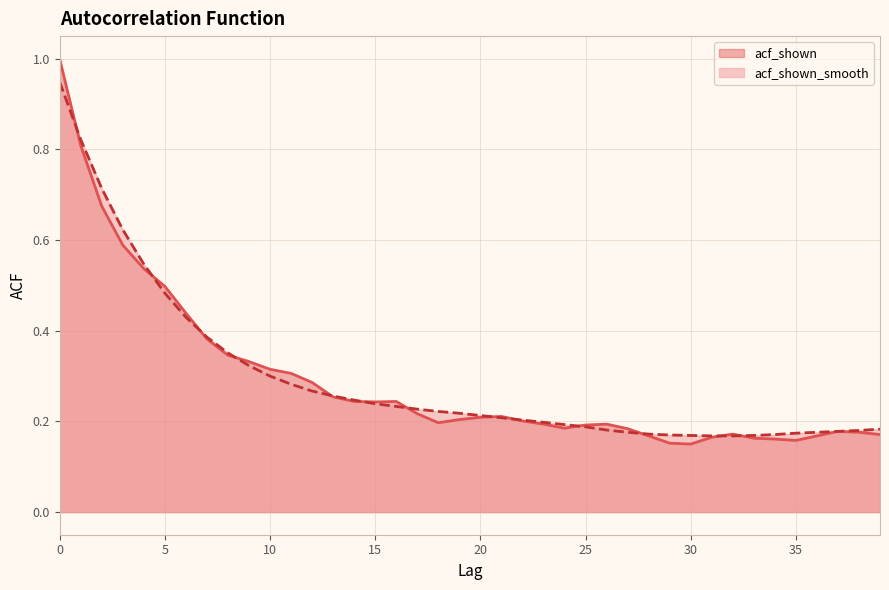

How many lines are shown in the chart?

2